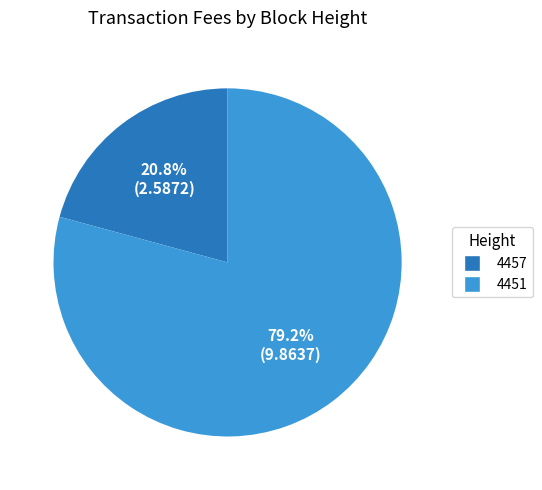

Is it true that 4457 is 11% of the pie?

False